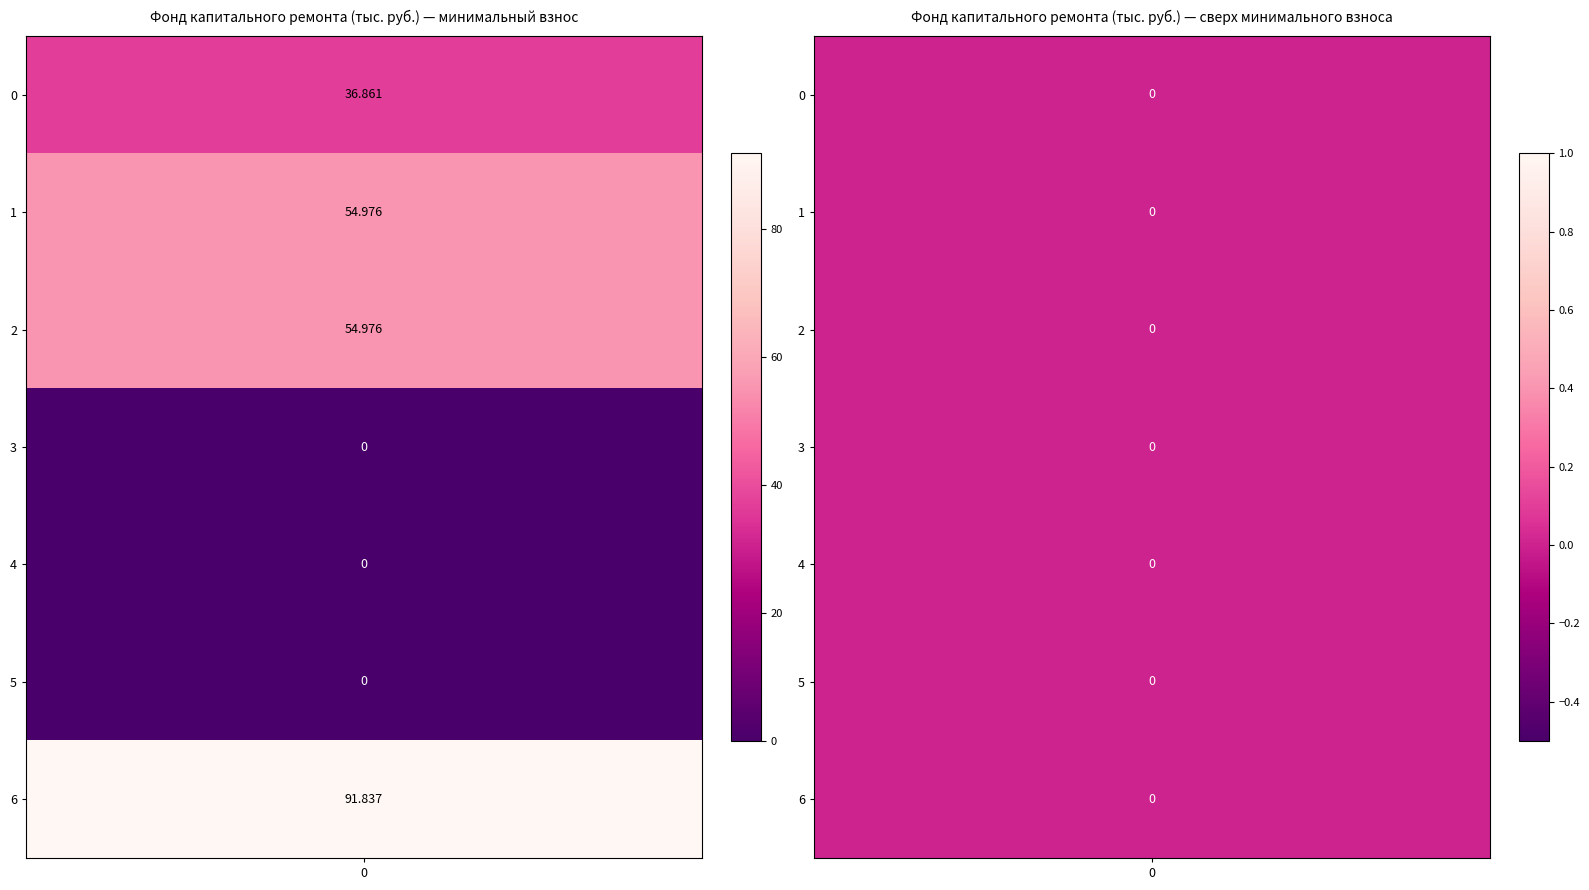

Is the value of сверх минимального размера взноса at в т.ч. пеней greater than the value of за счет минимального взноса at в т.ч. пеней?

No